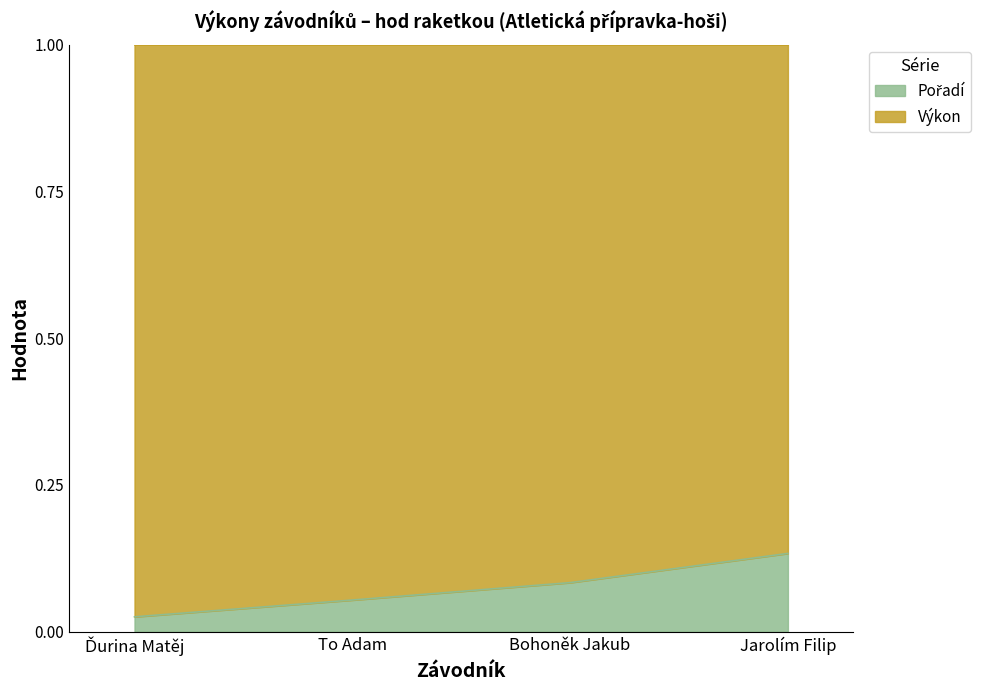

Rank the categories by value from highest to lowest.

Jarolím Filip, Bohoněk Jakub, To Adam, Ďurina Matěj